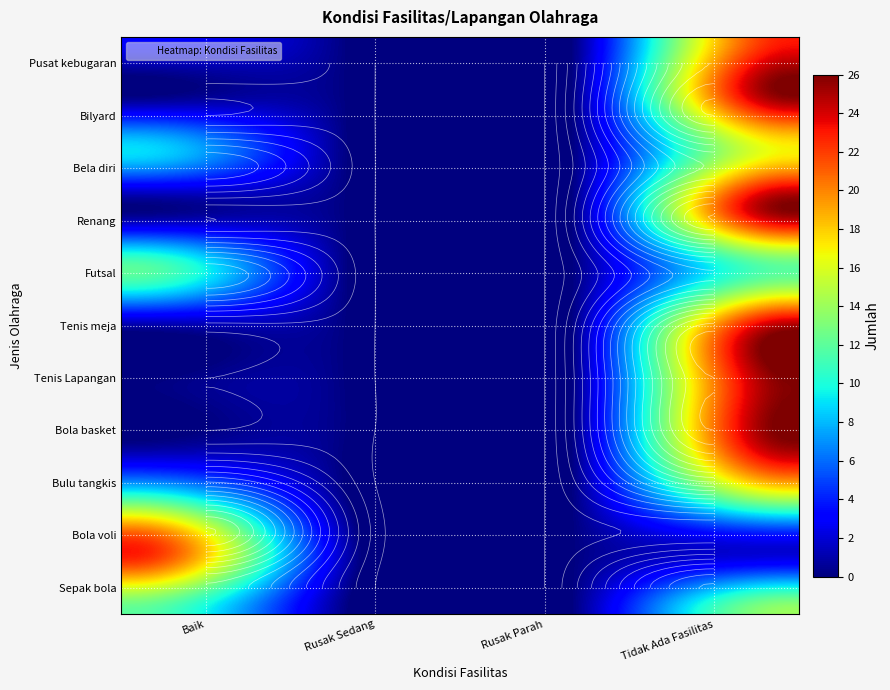

Reading left to right, extract all data points from this chart.

Sepak bola: 12	0	0	14
Bola voli: 23	1	0	2
Bulu tangkis: 11	0	0	15
Bola basket: 0	0	0	26
Tenis Lapangan: 0	0	0	26
Tenis meja: 1	0	0	25
Futsal: 12	0	0	12
Renang: 0	0	0	26
Bela diri: 9	0	0	17
Bilyard: 0	0	0	26
Pusat kebugaran: 3	0	0	23